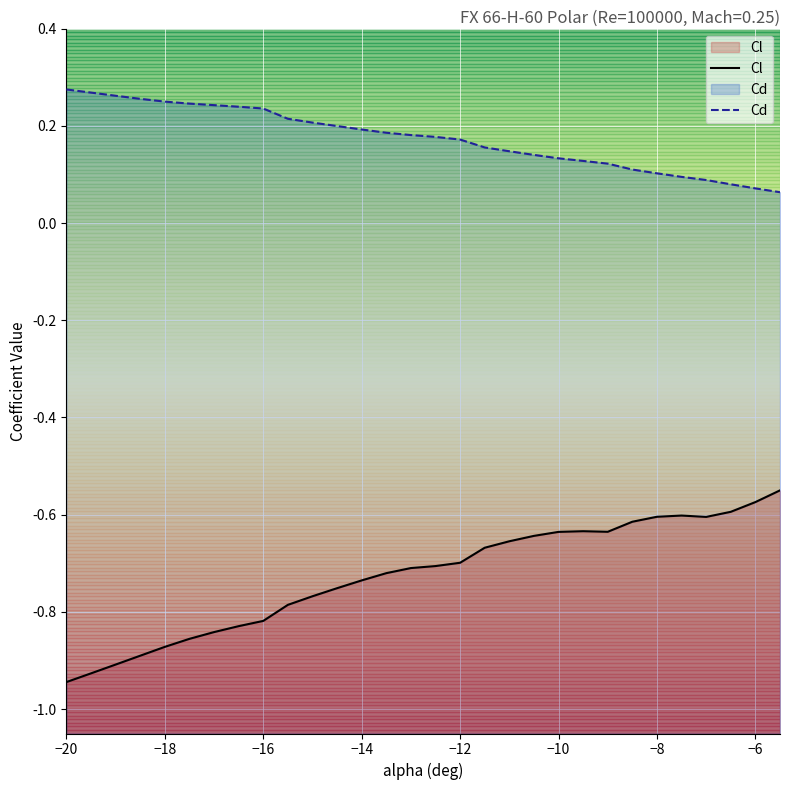

True or false: Cd has more than 0 interior local peaks.

False